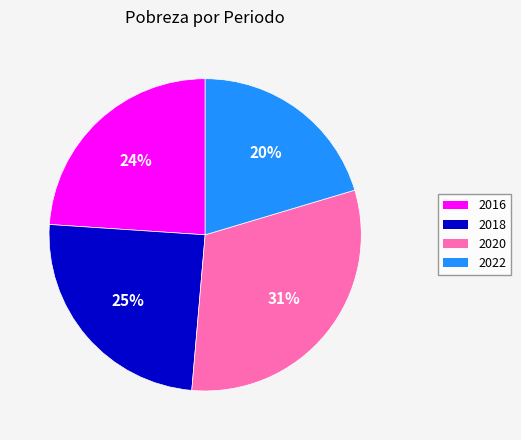

How many segments does this pie chart have?

4